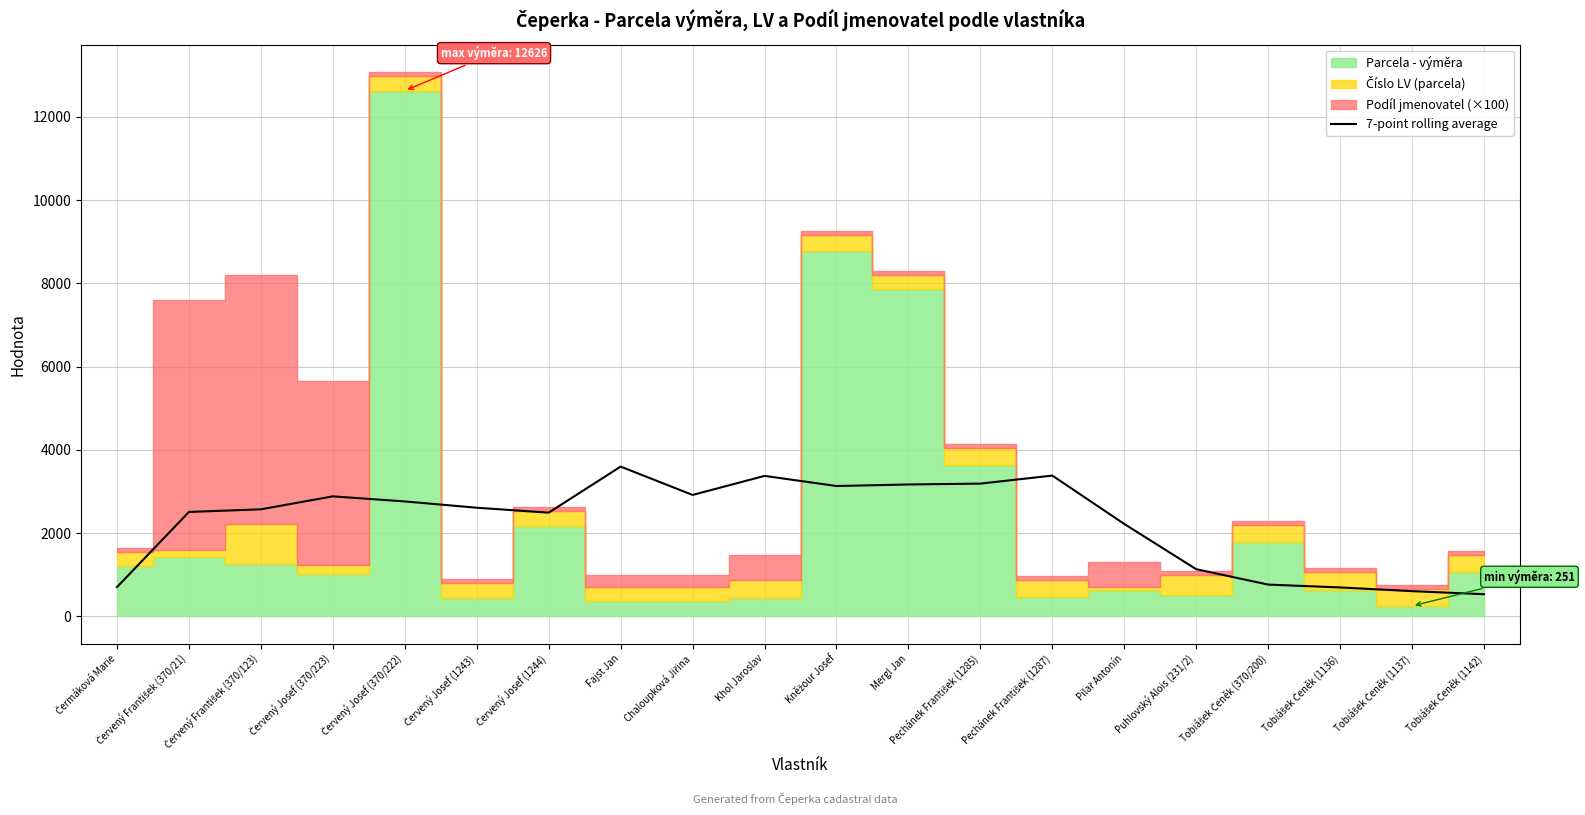

How many points are lower than both their immediate neighbors (excluding endpoints)?

3